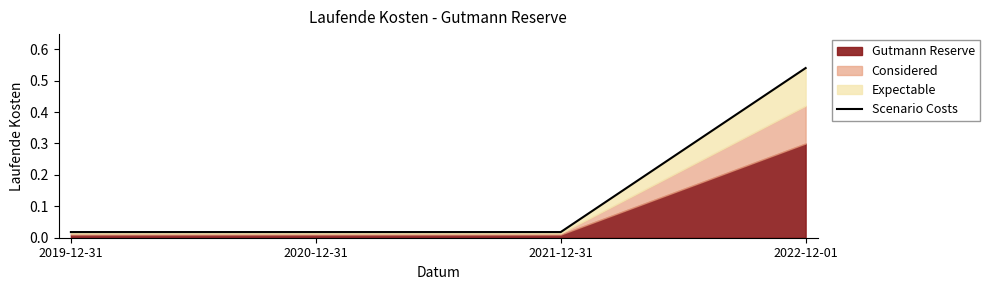

What is the sum of the values at 2020-12-31 and 2022-12-01?

0.6